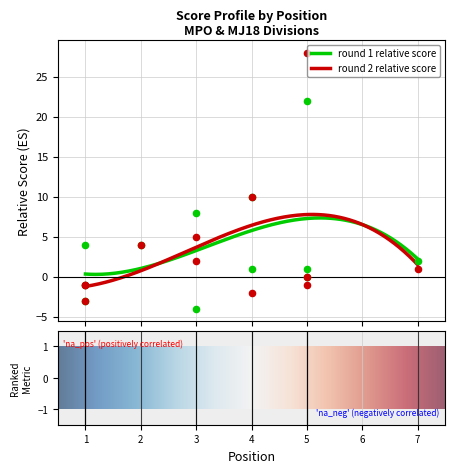

Which series has the largest Y range (max minus min)?

round_2_relative_score